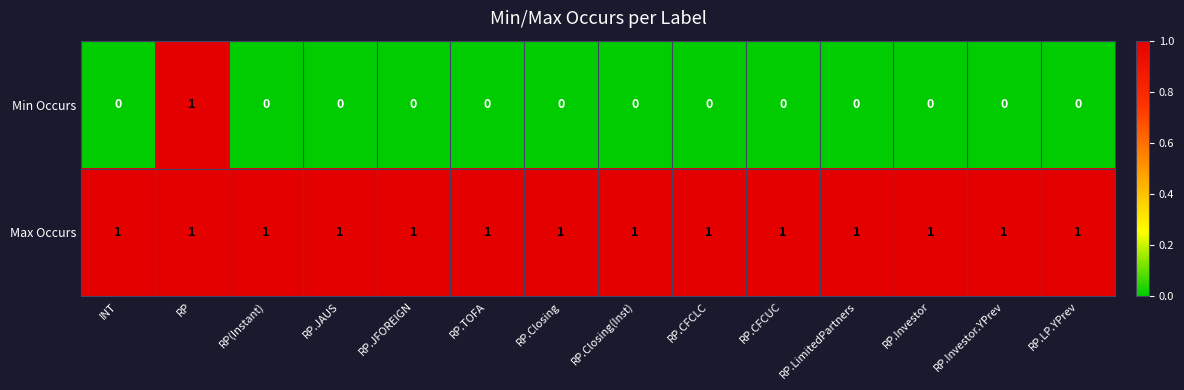

How many values in Min Occurs are above zero?

1